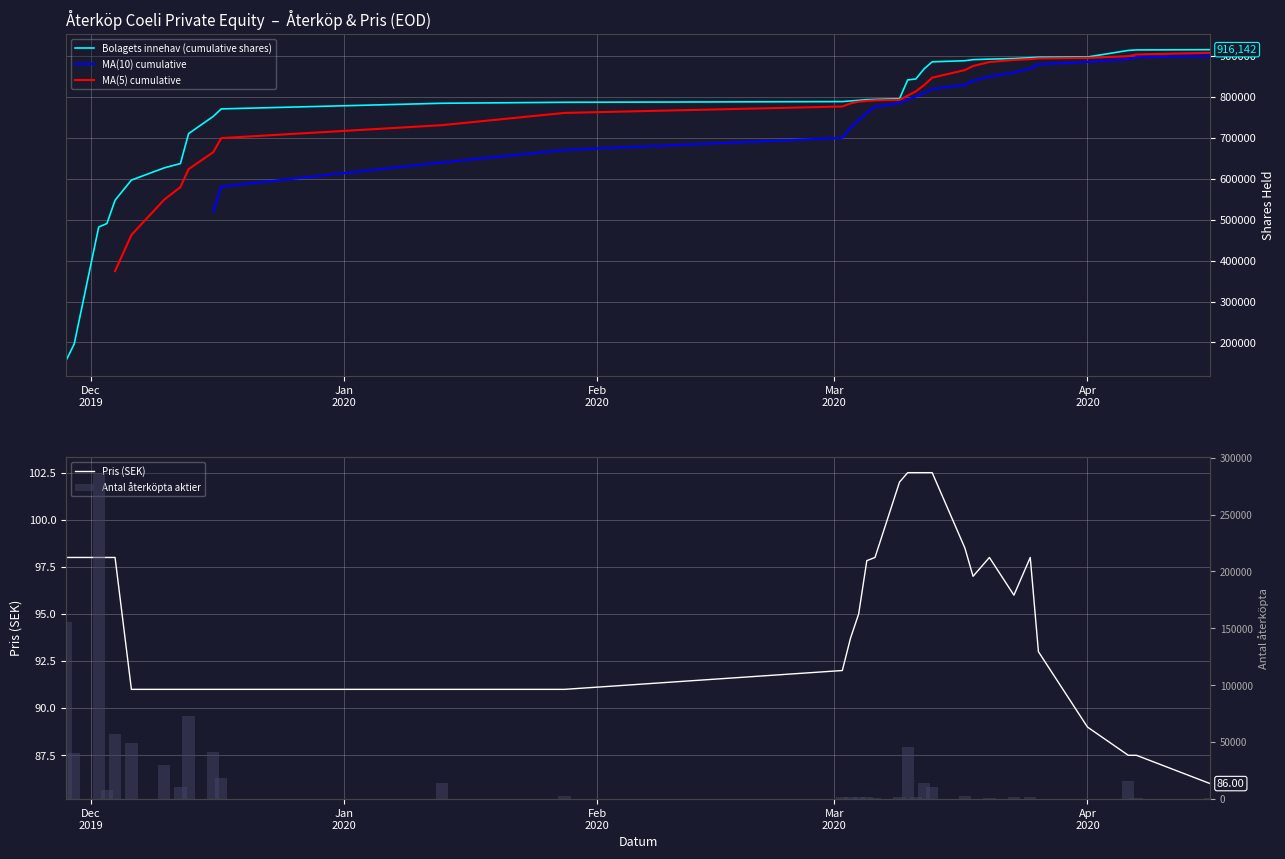

Does the chart contain stacked bars?

No